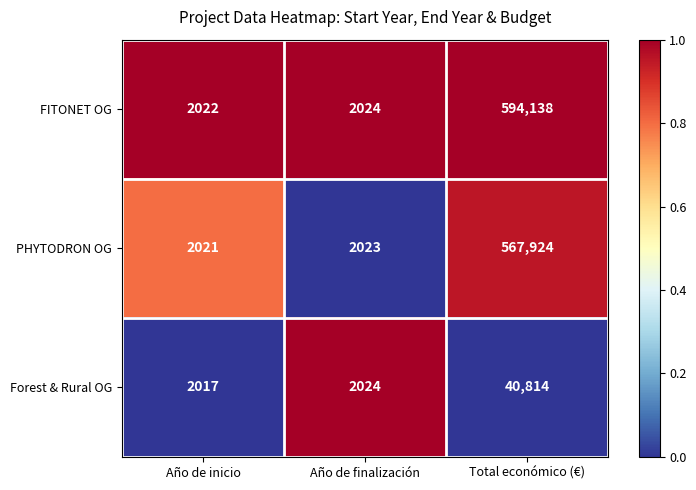

List the series in order of their peak value, highest first.

FITONET OG, PHYTODRON OG, Forest & Rural OG